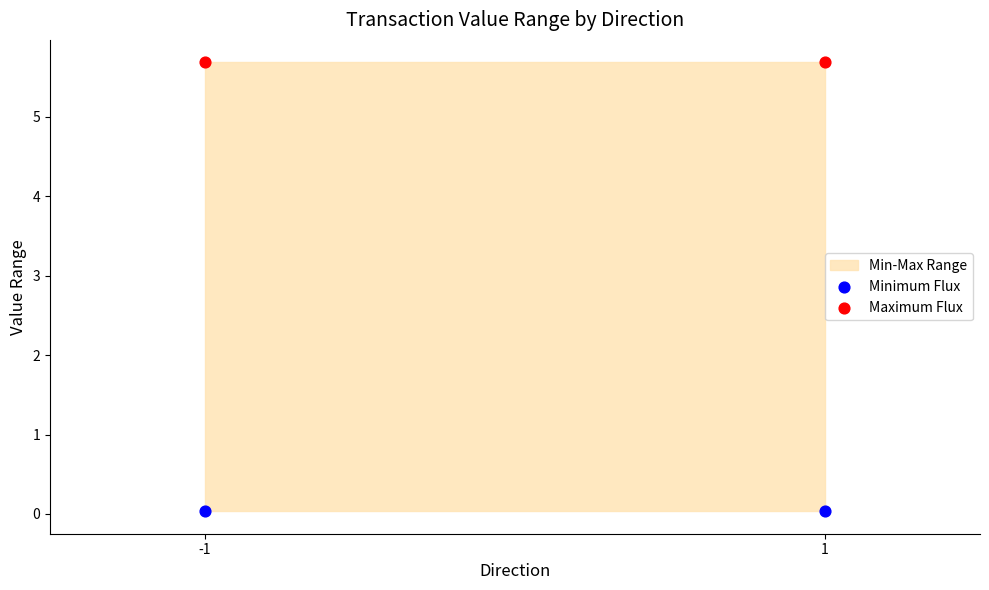

How many points are shown in the scatter plot?

4